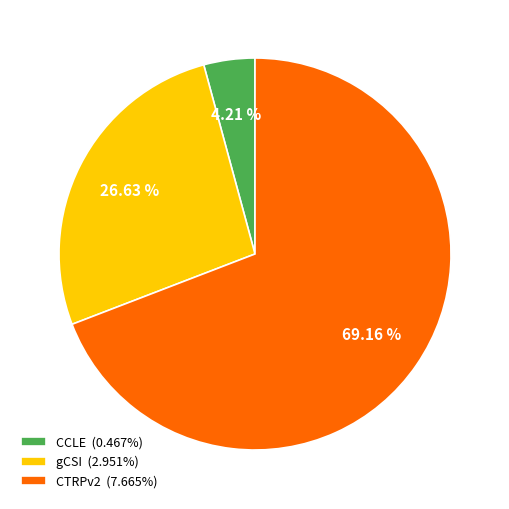

Which category has the smallest portion of the pie?

CCLE